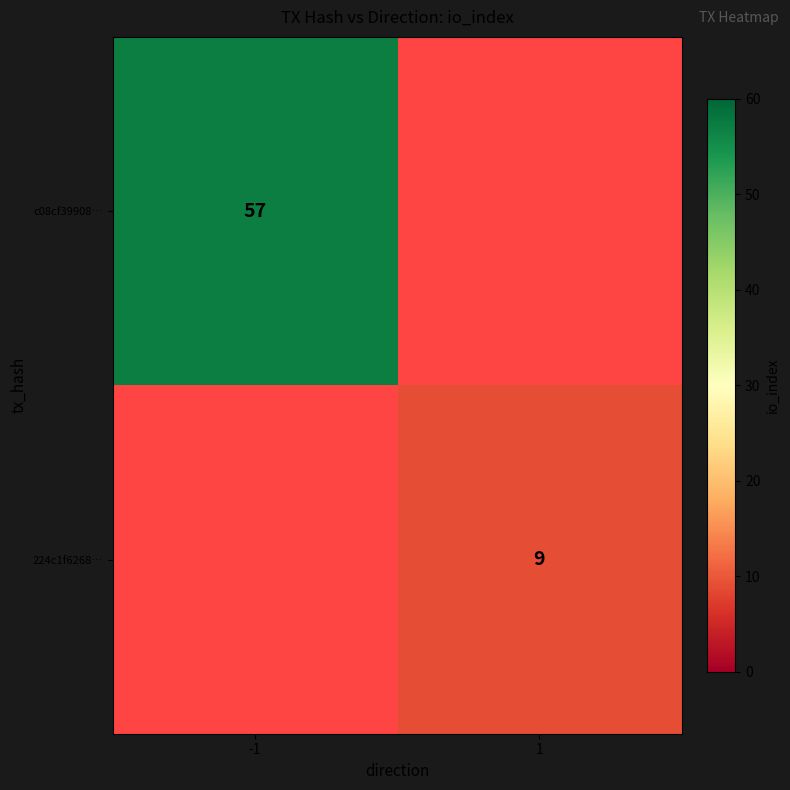

At which category does the chart reach its minimum across all series?

1